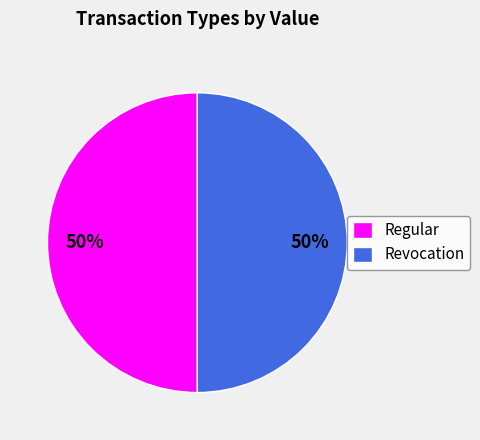

Is it true that Regular is 39% of the pie?

False